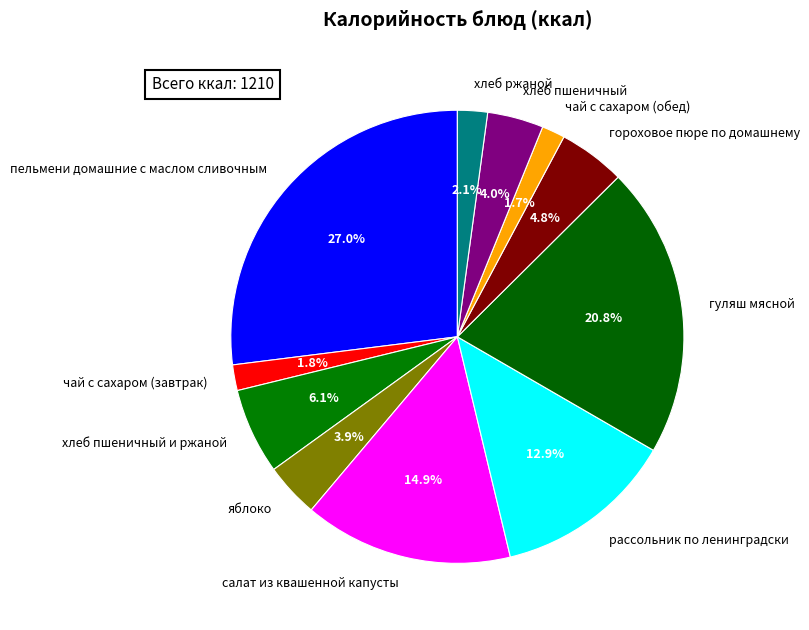

How many segments does this pie chart have?

11